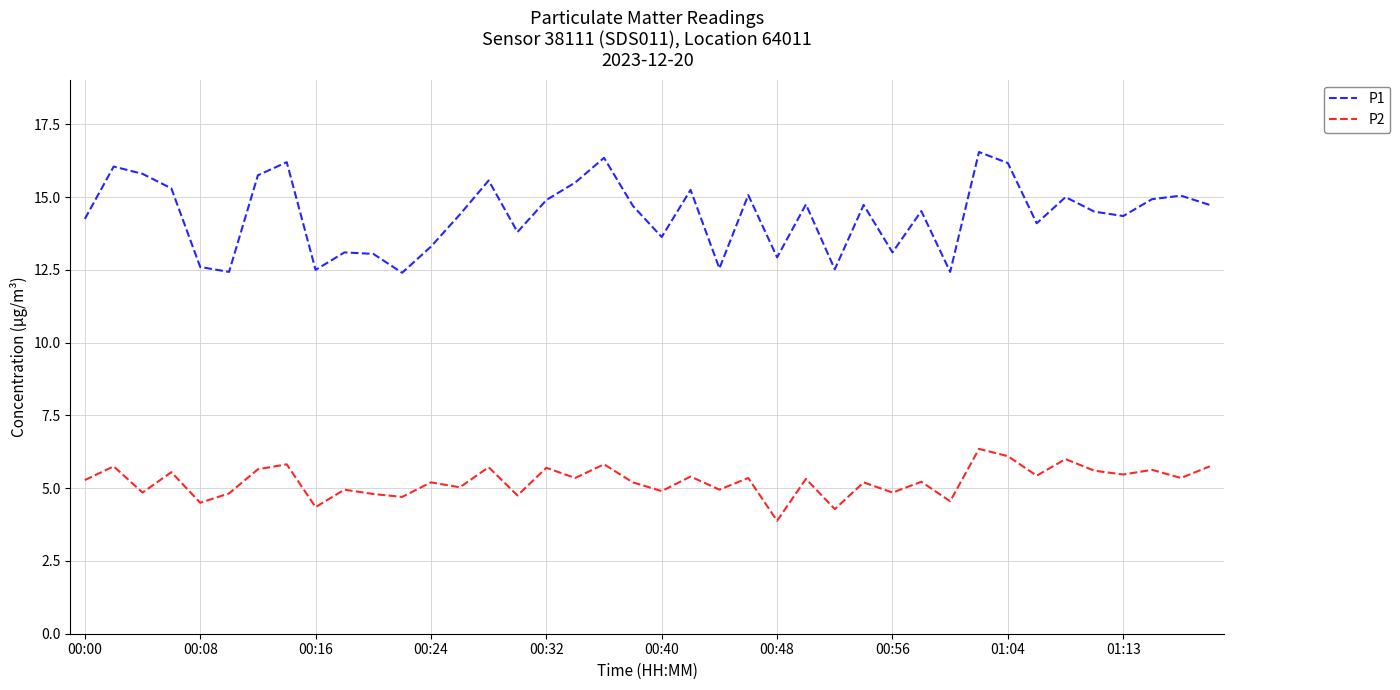

List the series in order of their peak value, highest first.

P1, P2